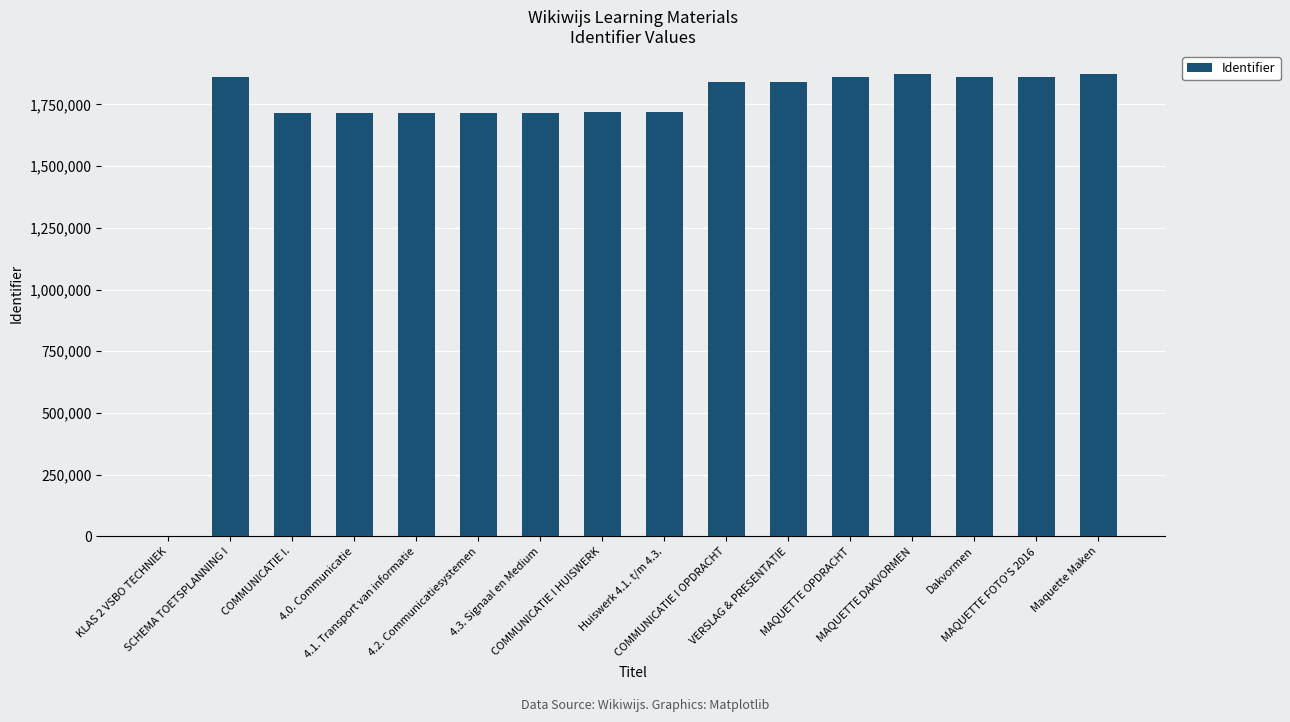

What is the maximum value shown in the chart?

1873364